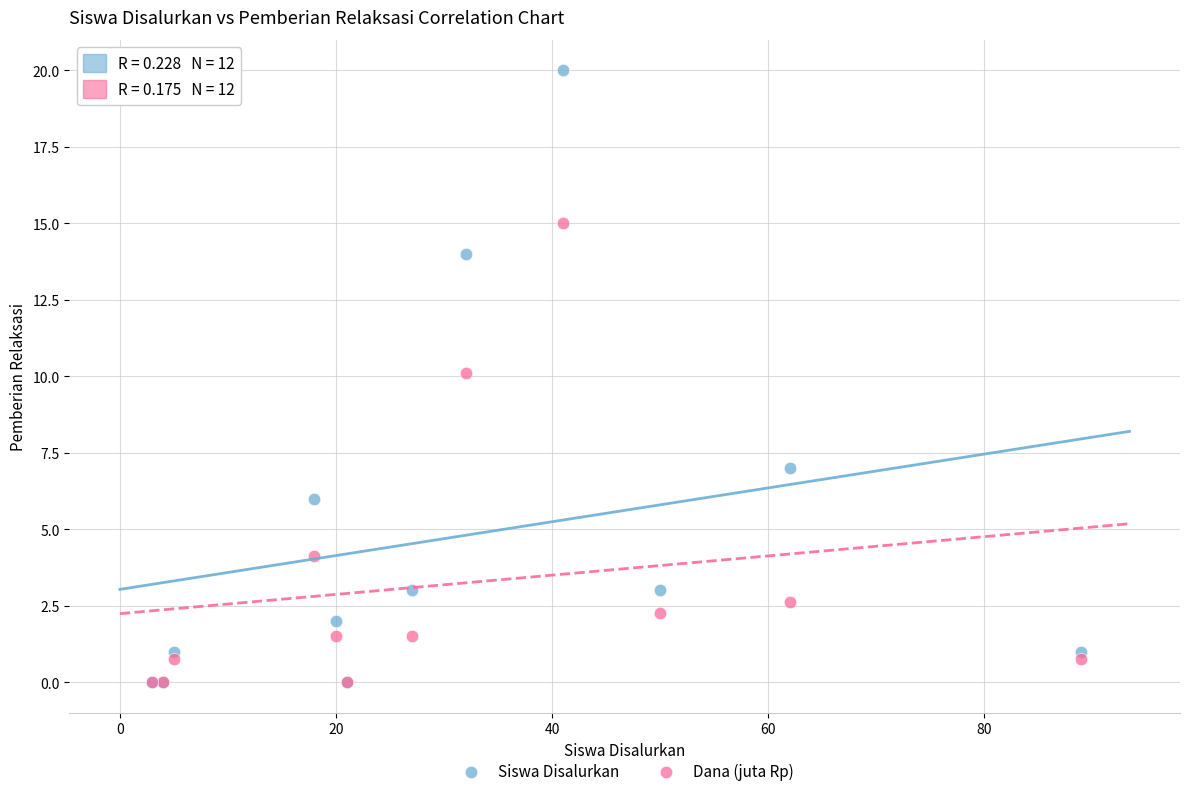

What are all the series names shown in the legend?

Siswa Disalurkan, Dana (juta Rp)